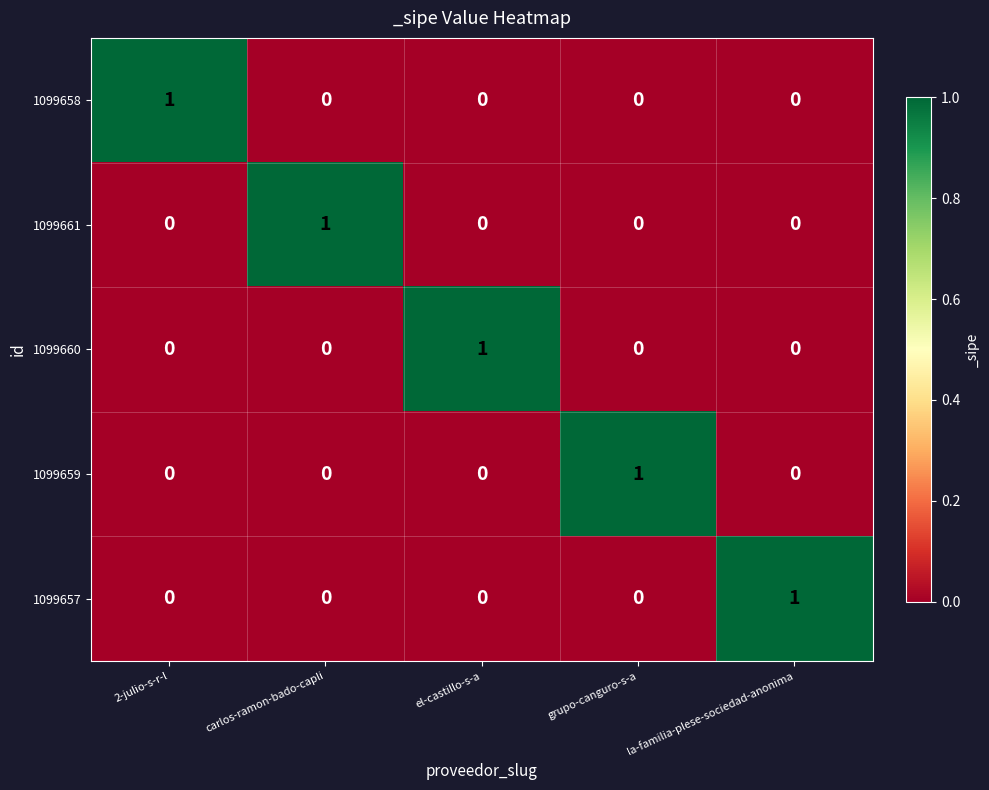

At how many categories does at least one series exceed 0?

5